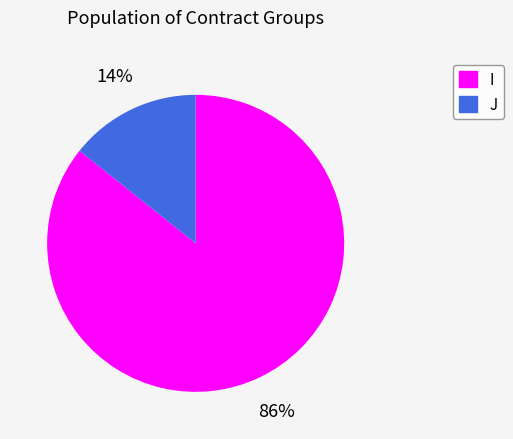

Count the number of slices in the pie.

2